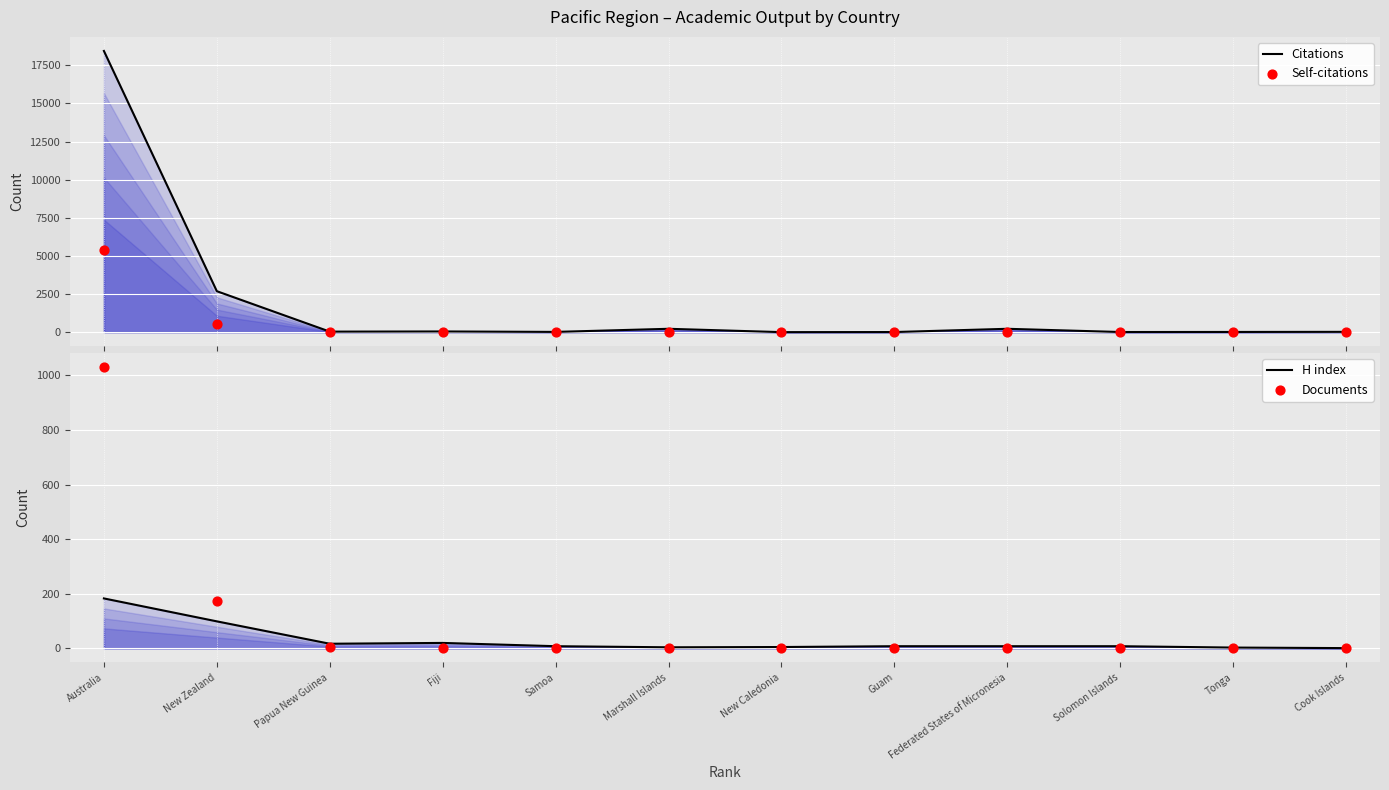

At how many categories does at least one series exceed 4287?

1